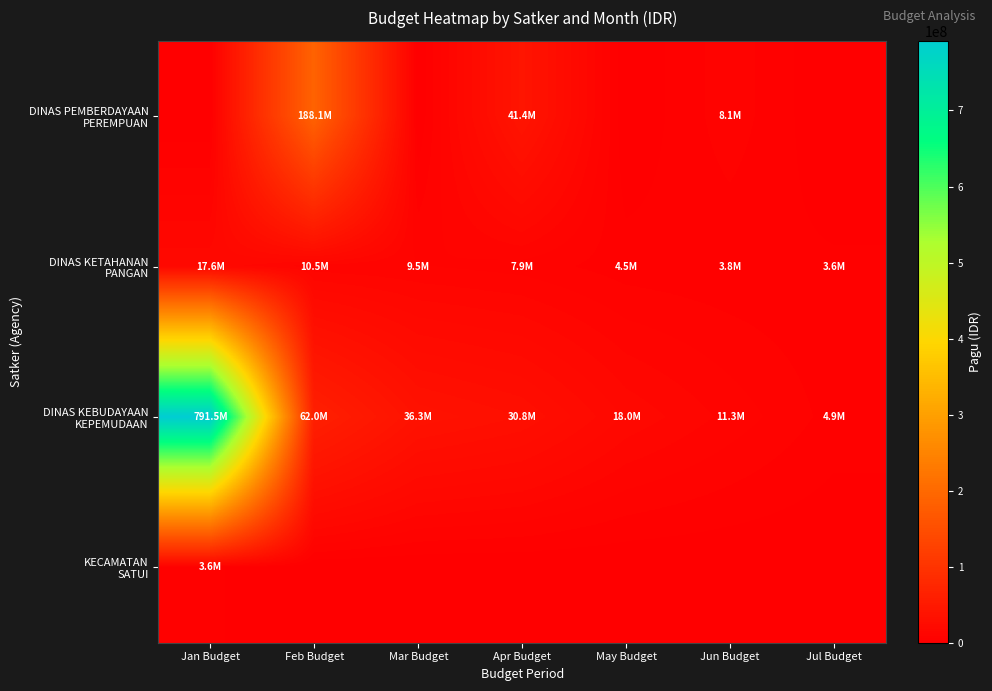

Between Jan Budget and Apr Budget, which series saw the biggest shift?

DINAS KEBUDAYAAN KEPEMUDAAN